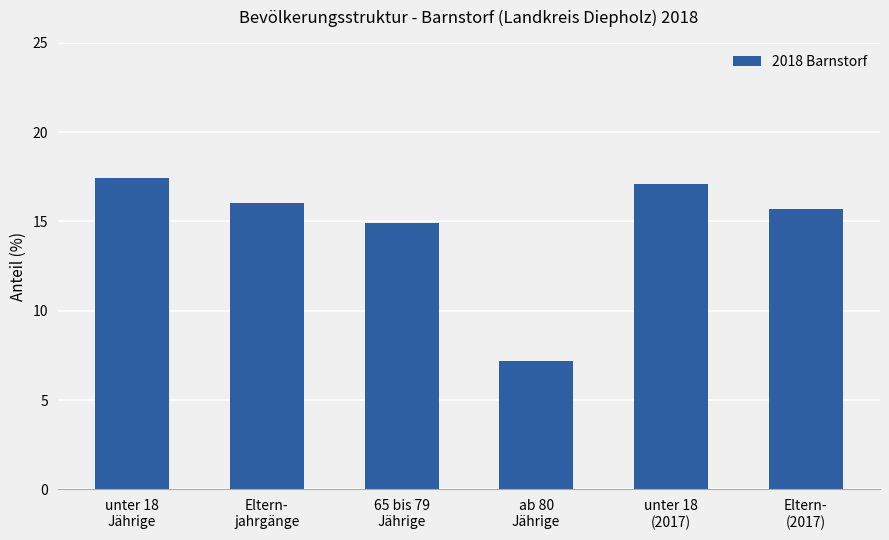

Is it true that the value at unter 18
Jährige is 17.4?

True